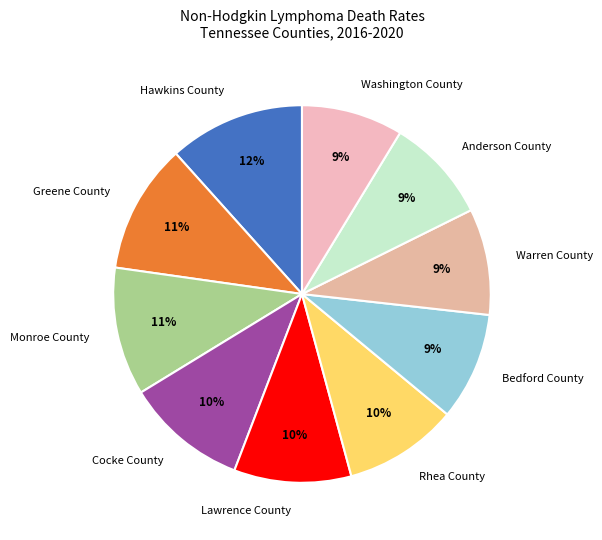

What is the largest slice in the pie chart?

Hawkins County